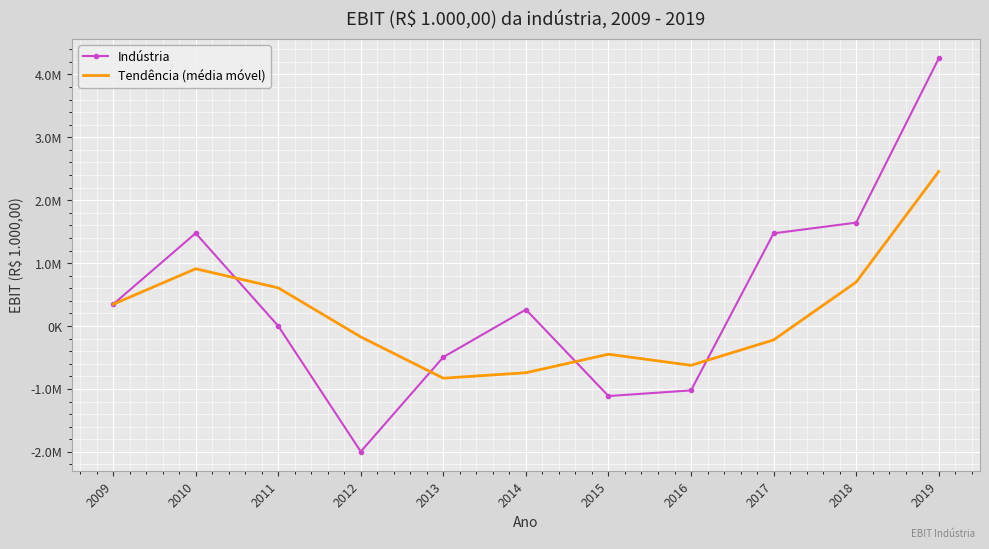

What is the total value across all series at 2016?

-1646464.6